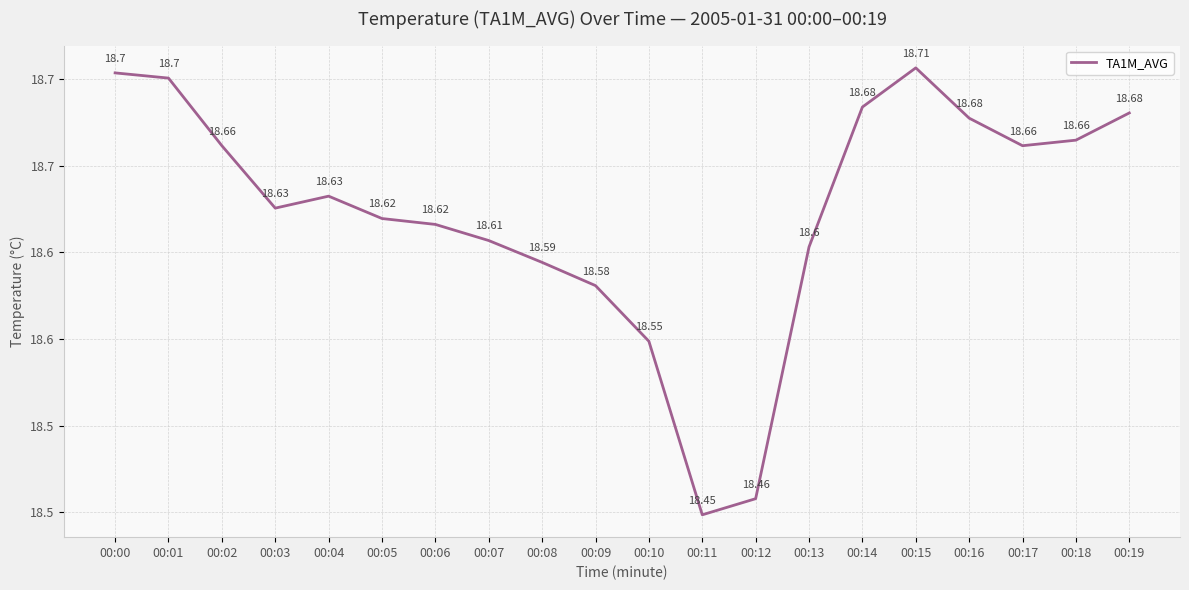

Does the chart display data point markers on the line(s)?

No